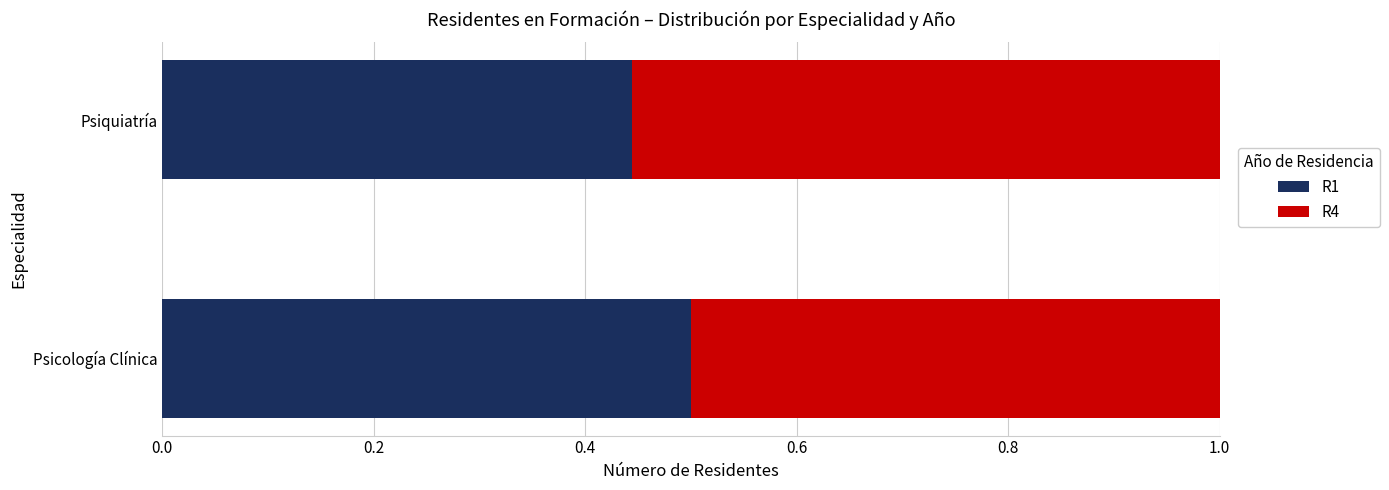

The R1 series shows 0.5 at Psicología Clínica. True or false?

True